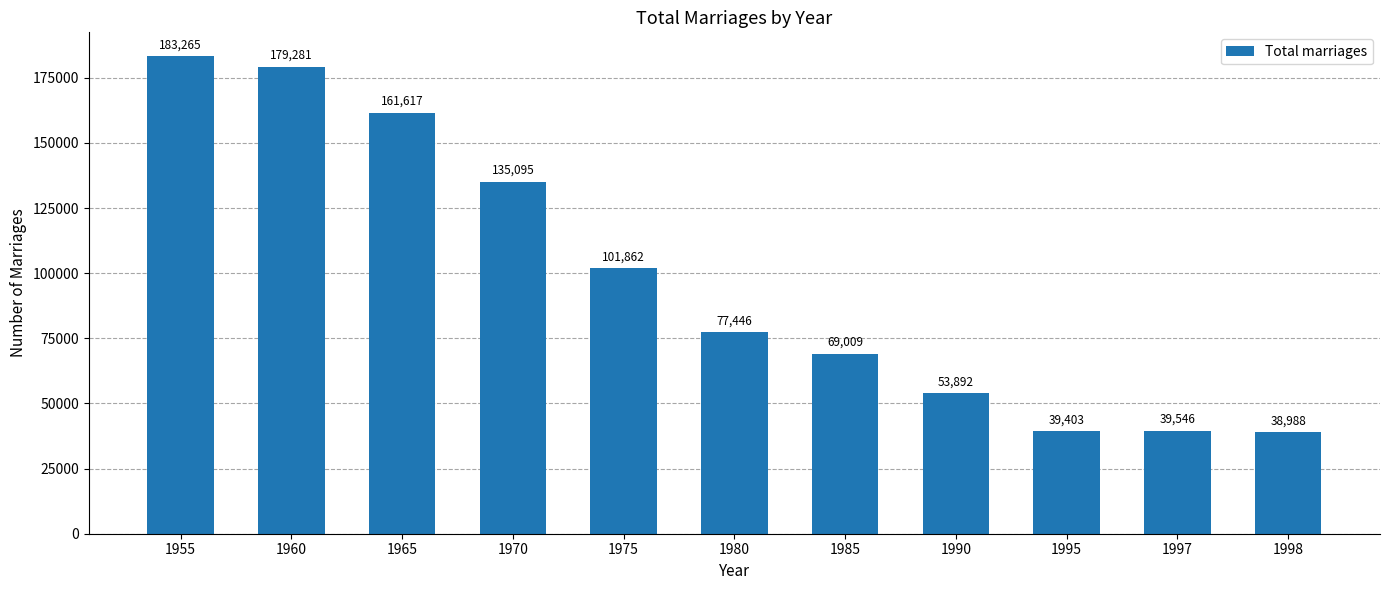

Which category has the lowest value across all series?

1998